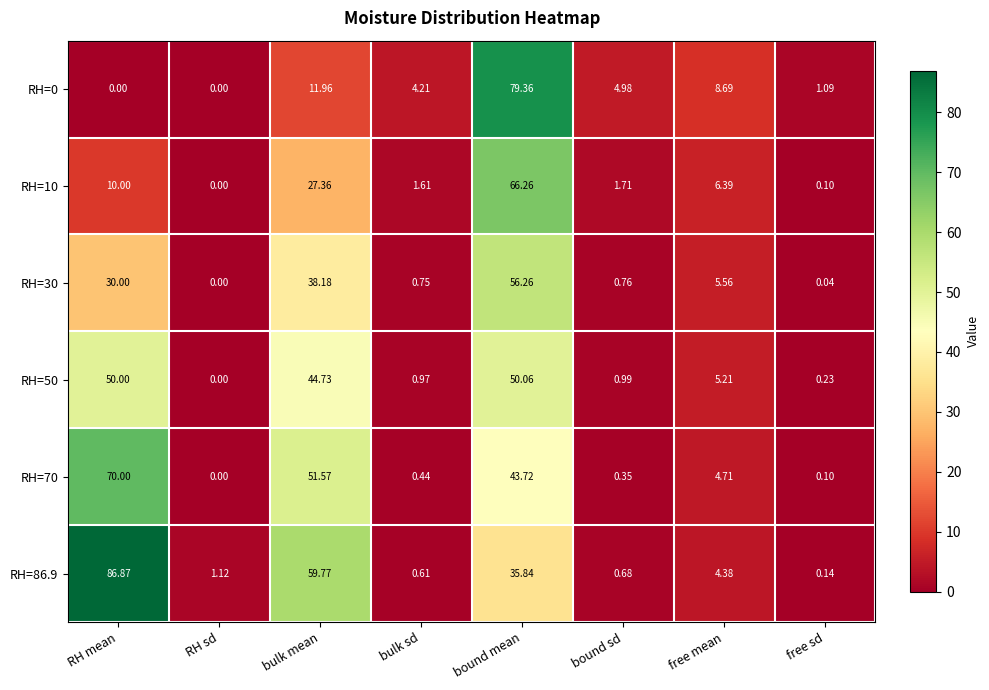

How many distinct data groups are displayed?

6